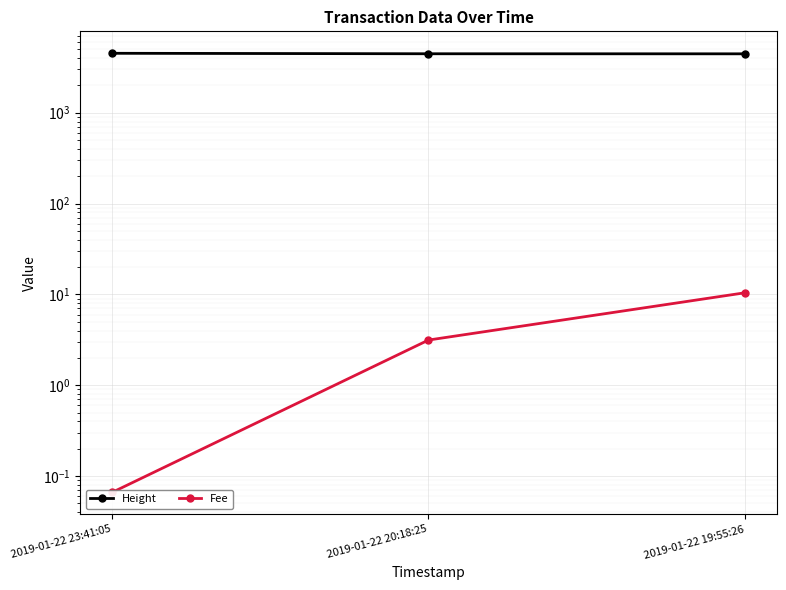

Which series has the largest total across all categories?

Height